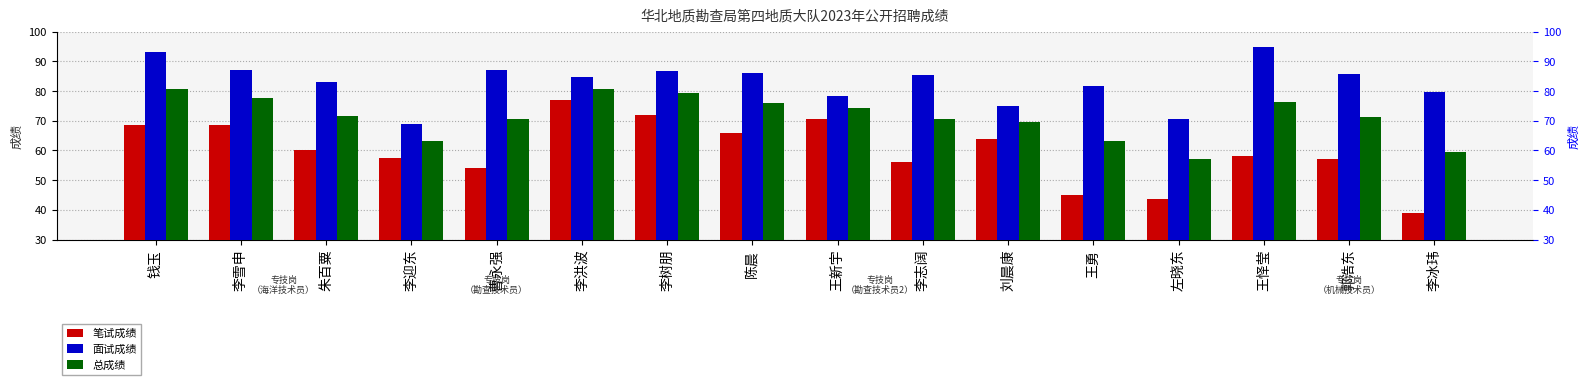

At which category is the sum across all series the highest?

李洪波